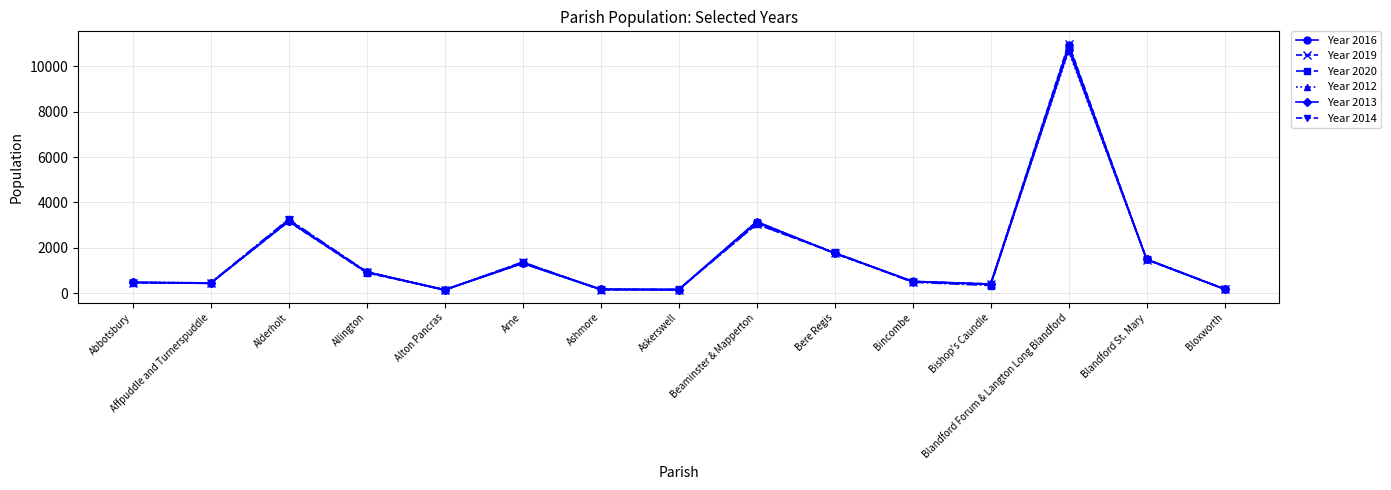

In Year 2014, how many points are lower than both neighbors (excluding endpoints)?

4